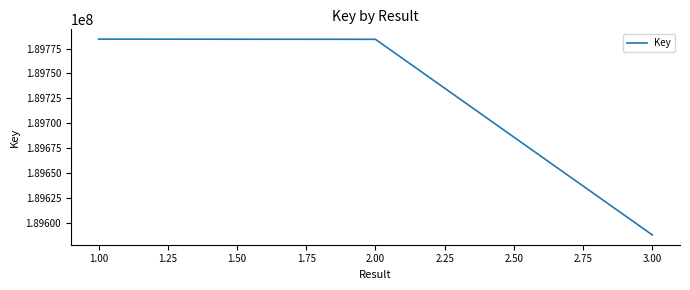

What is the ratio of the value at 2.00 to the value at 1.00?

1.0